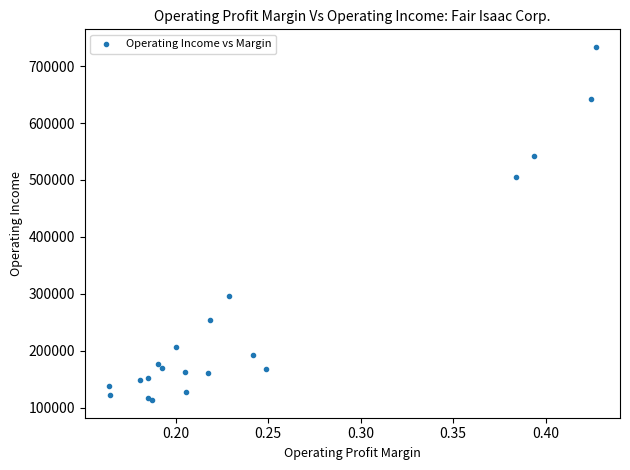

What Y value in the scatter plot is closest to 423489?

505489